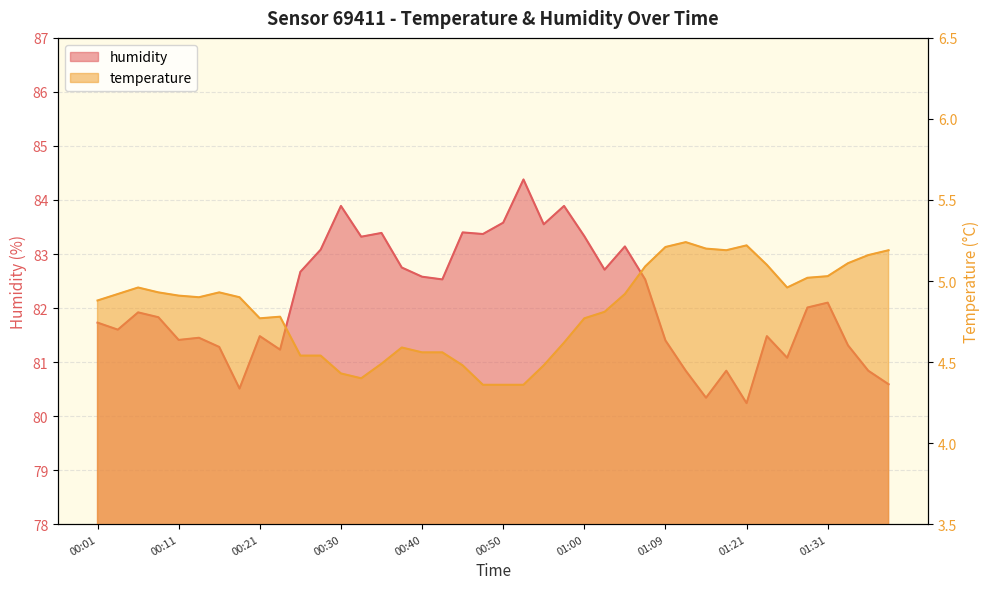

What value does the temperature series have at 01:39?

5.2